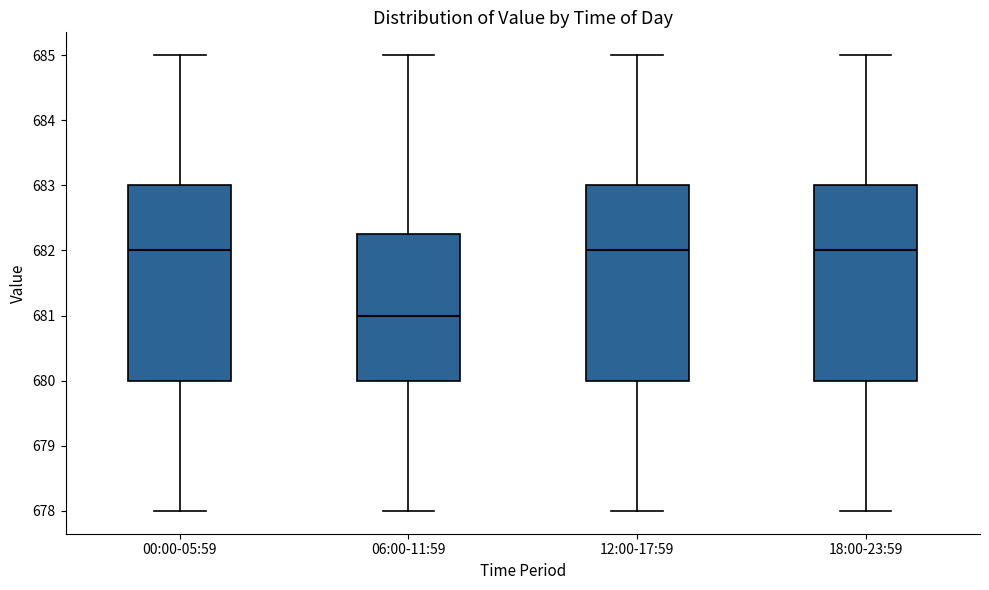

Which box has the lowest median line?

06:00-11:59